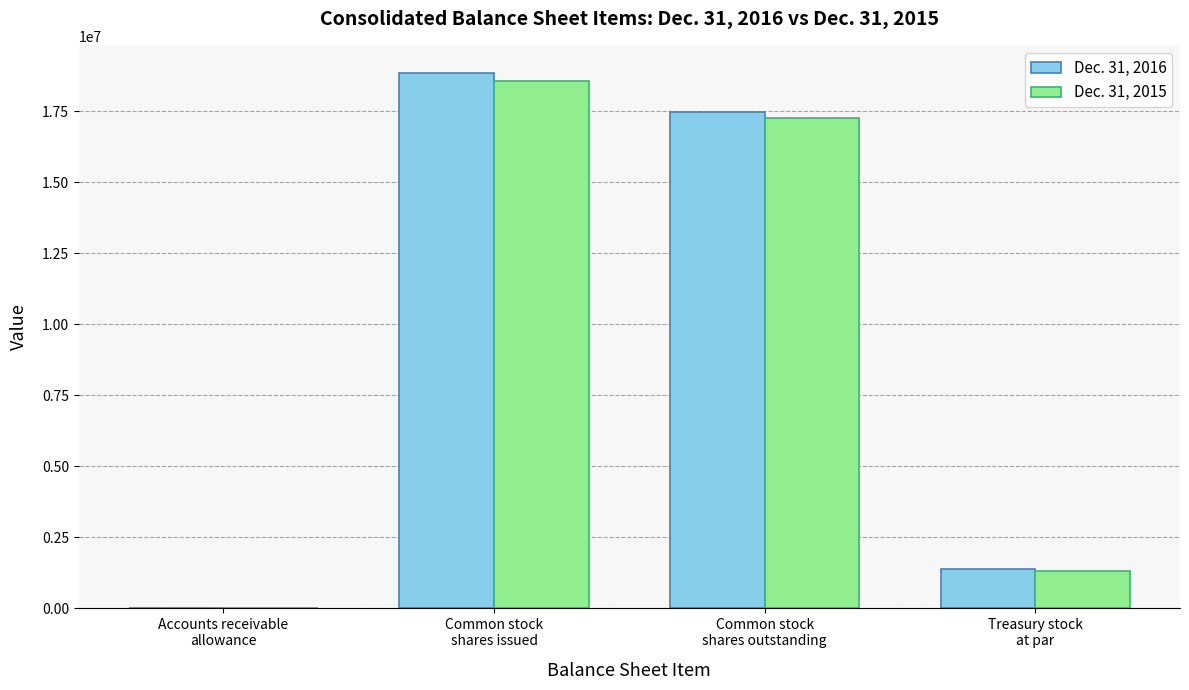

What is the sum of all Dec. 31, 2016 values?

37712452